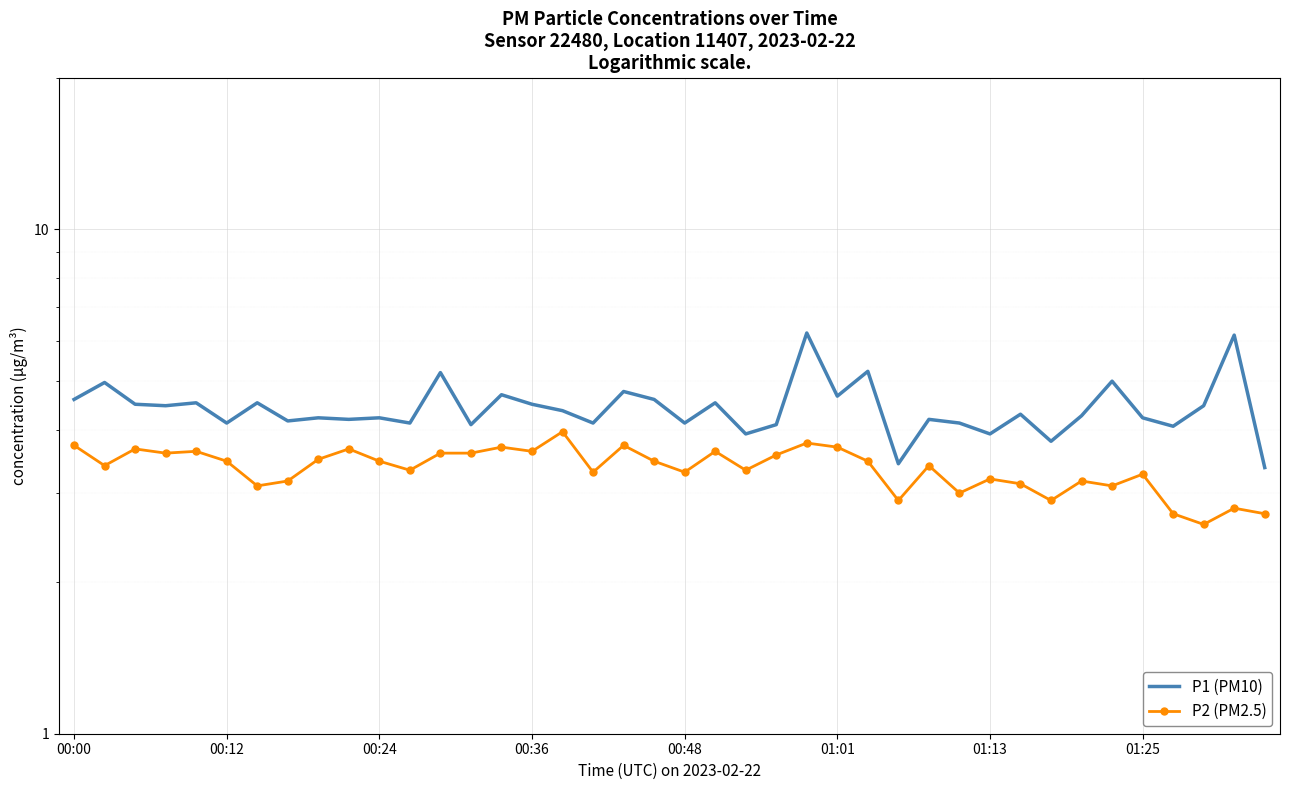

How many interior local peaks does the P1 (PM10) series have?

15